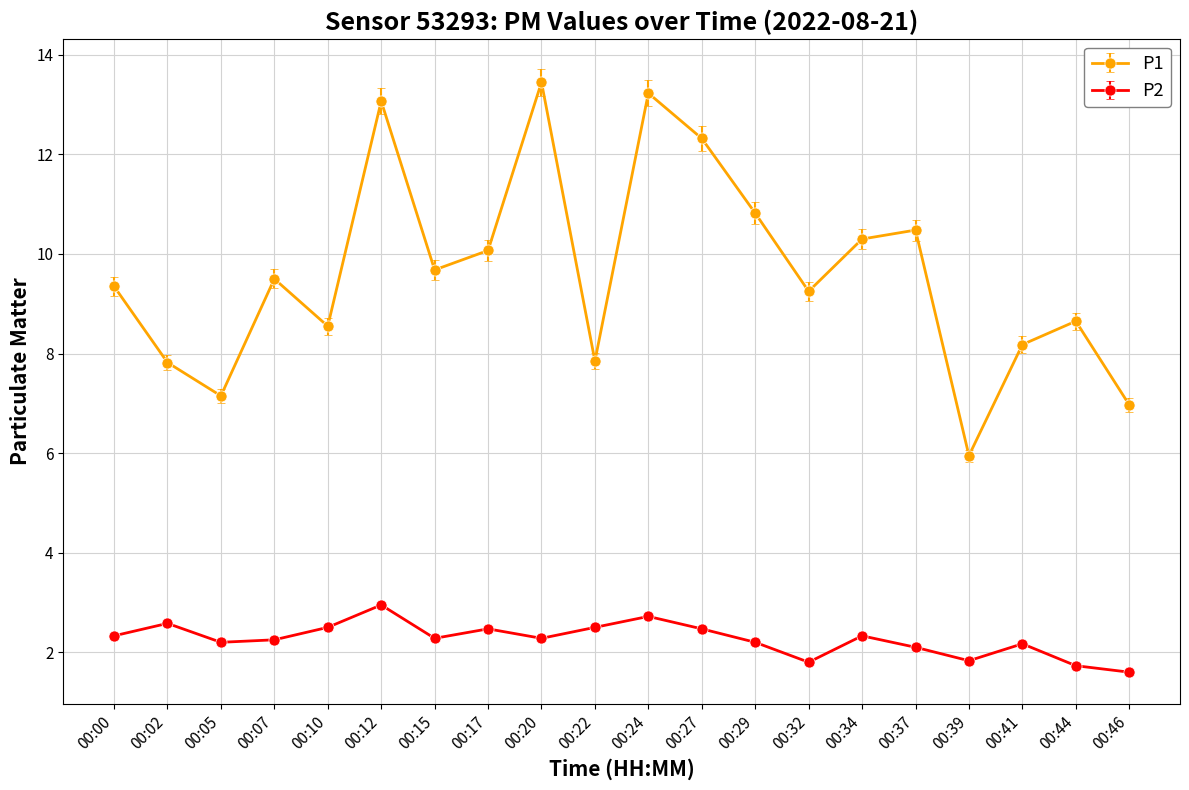

True or false: P1 and P2 cross at least once.

False